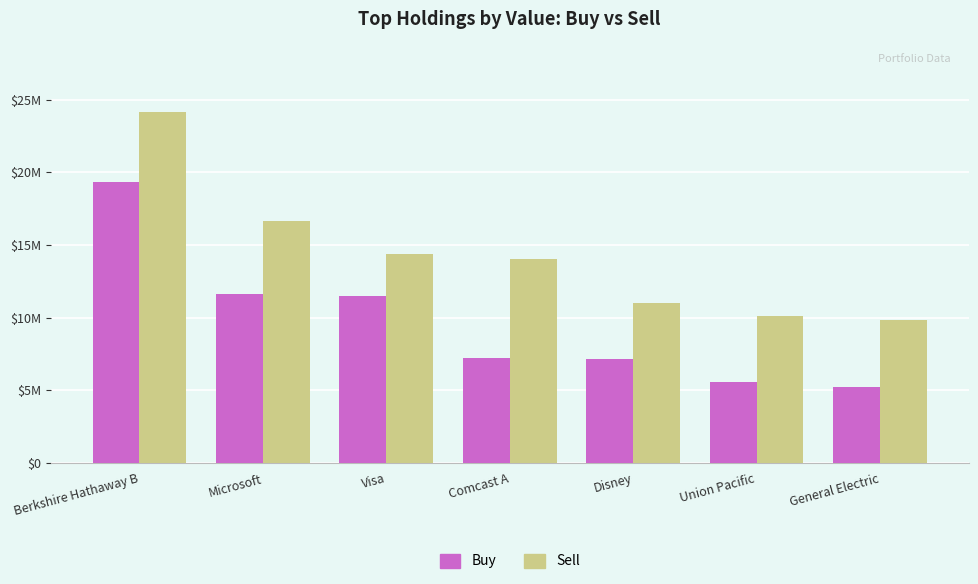

What are all the series names shown in the legend?

Buy, Sell